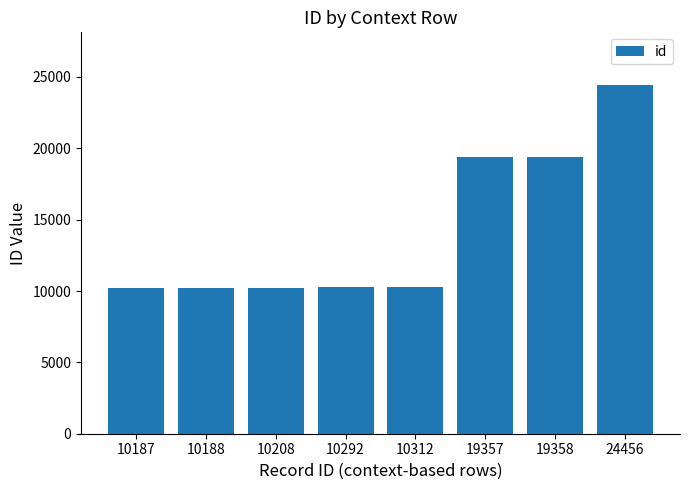

Between 10292 and 24456, which is larger?

24456